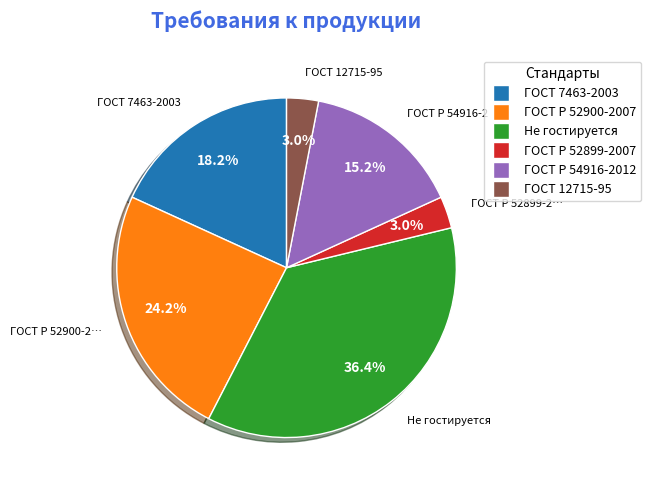

What percentage is NOT represented by ГОСТ Р 54916-2012?

84.8%